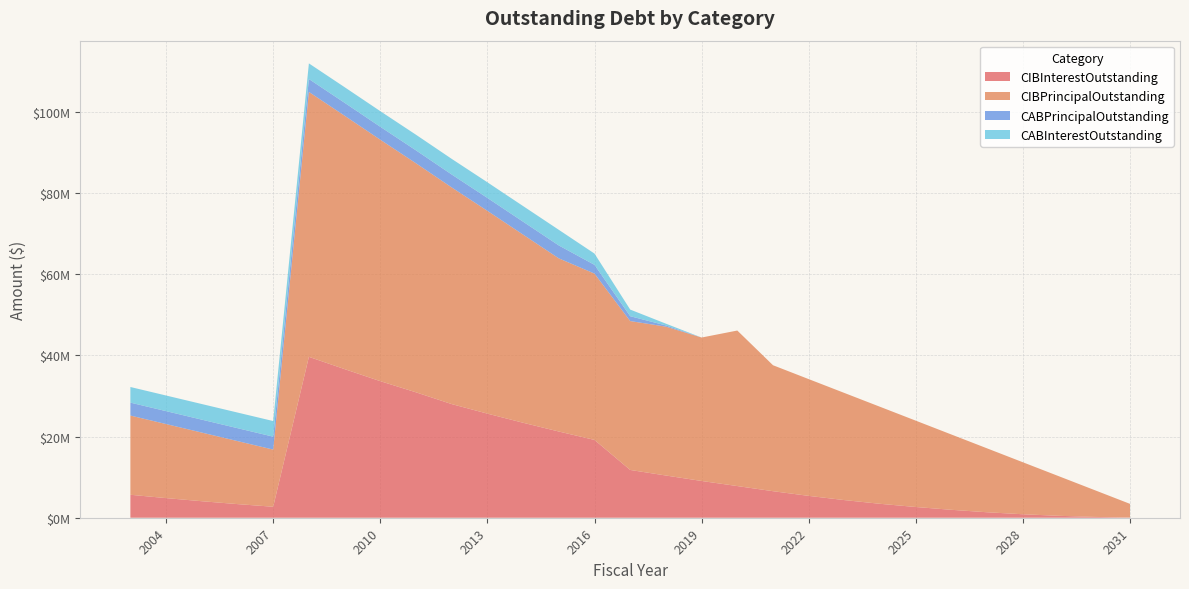

Reading left to right, extract all data points from this chart.

CIBInterestOutstanding: 5655027.0	4833998.2	4067369.5	3356521.9	2705575.7	39624634.4	36598943.2	33631226.9	30883921.4	27986703.2	25637675.2	23388281.0	21233500.0	19161812.5	11766893.8	10396056.2	9052018.8	7800826.2	6534968.8	5381706.2	4344443.8	3428931.2	2641418.8	1950187.5	1345812.5	856137.5	474200.0	204400.0	50475.0
CIBPrincipalOutstanding: 19510000.0	18235000.0	16905000.0	15520000.0	14075000.0	65235000.0	62405000.0	59465000.0	56405000.0	53360000.0	49940000.0	46335000.0	42640000.0	40960000.0	36665000.0	36665000.0	35325000.0	38300000.0	31020000.0	28755000.0	26380000.0	23885000.0	21260000.0	18535000.0	15725000.0	12800000.0	9770000.0	6625000.0	3365000.0
CABPrincipalOutstanding: 3181262.4	3181262.4	3181262.4	3181262.4	3181262.4	3181262.4	3181262.4	3181262.4	3181262.4	3181262.4	3181262.4	3181262.4	3181262.4	2156315.4	1194914.4	293153.4	0.0	0.0	0.0	0.0	0.0	0.0	0.0	0.0	0.0	0.0	0.0	0.0	0.0
CABInterestOutstanding: 3848737.6	3848737.6	3848737.6	3848737.6	3848737.6	3848737.6	3848737.6	3848737.6	3848737.6	3848737.6	3848737.6	3848737.6	3848737.6	2773684.6	1635085.6	436846.6	0.0	0.0	0.0	0.0	0.0	0.0	0.0	0.0	0.0	0.0	0.0	0.0	0.0